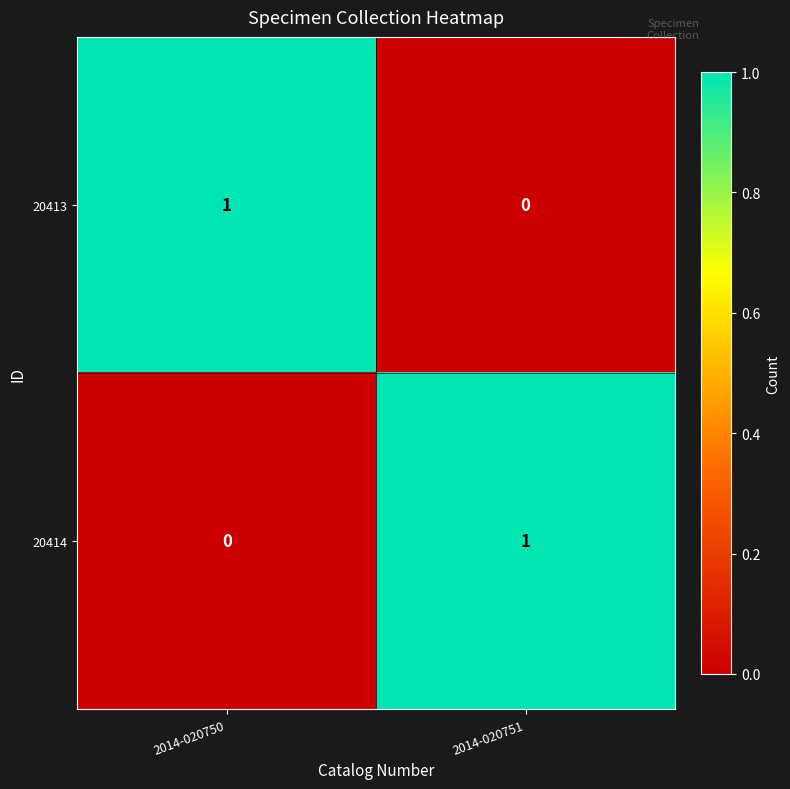

The 20413 series shows 0 at 2014-020751. True or false?

True